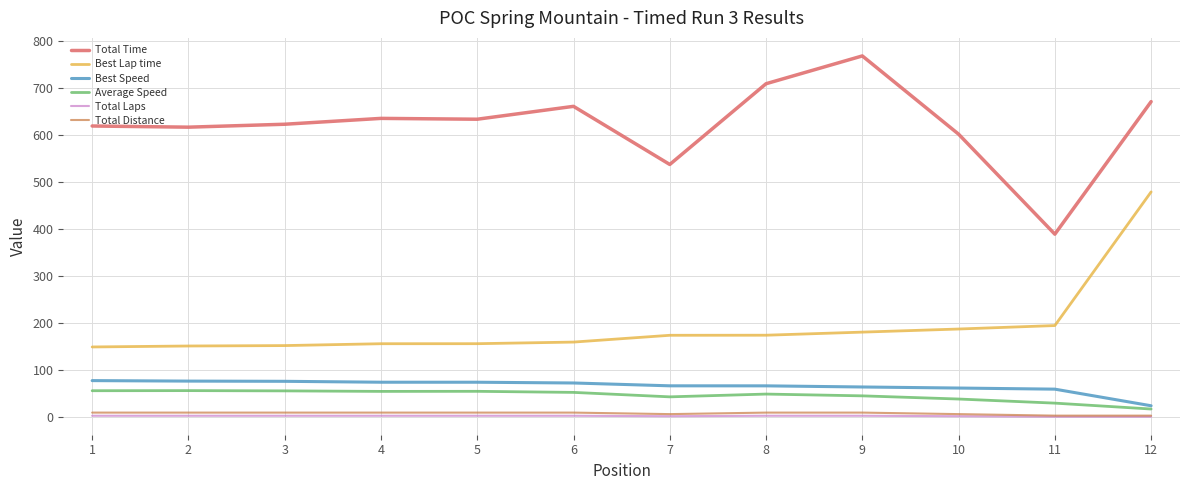

Which series changed the most between 10 and 12?

Best Lap time